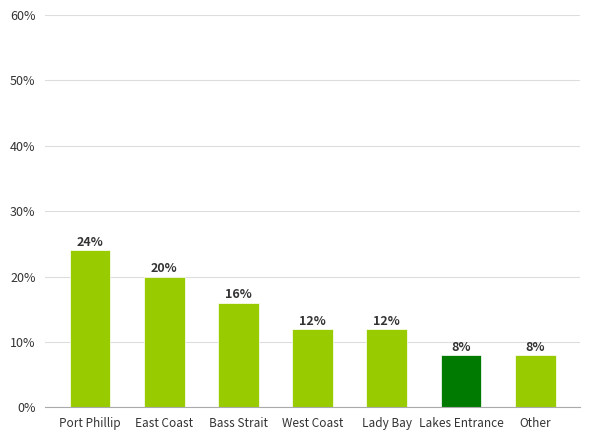

Are the bars horizontal?

No